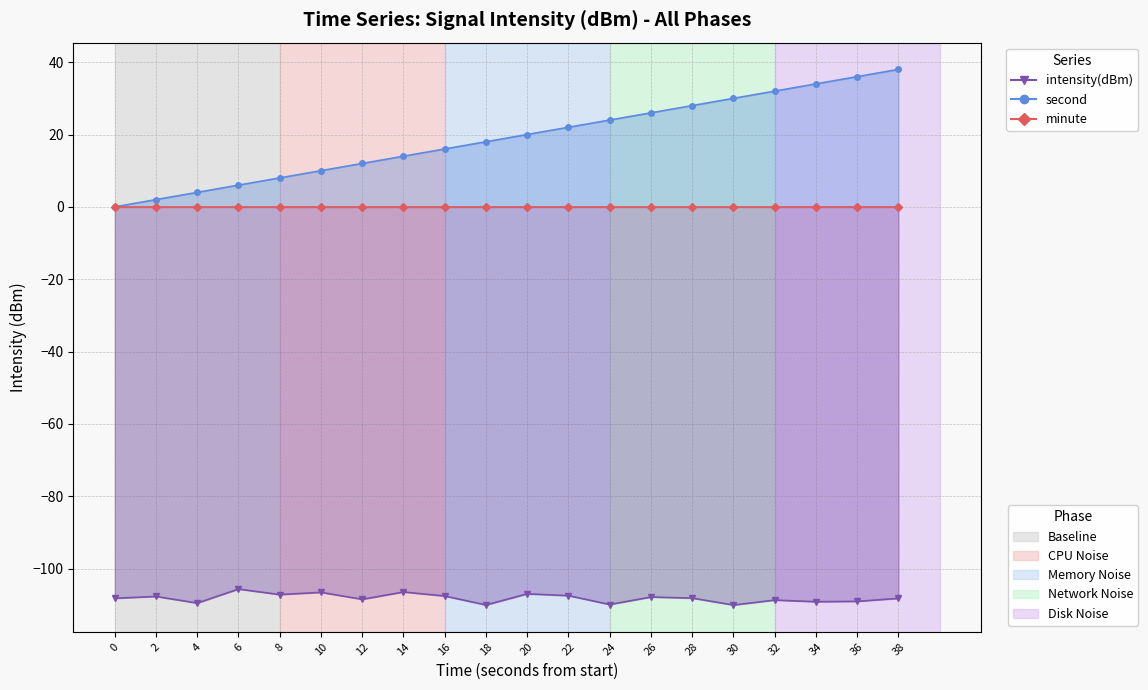

What is the total value across all series at 2?

-105.7